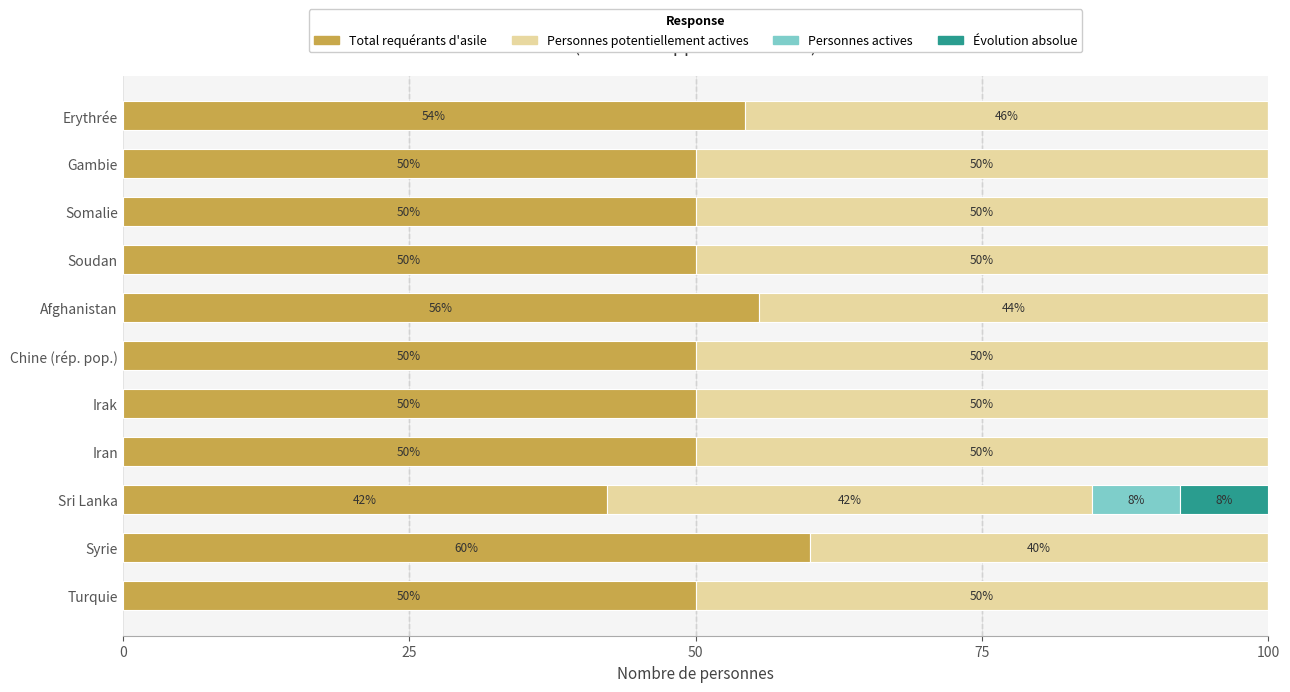

What is the highest value of the Total requérants d'asile series?

60.0